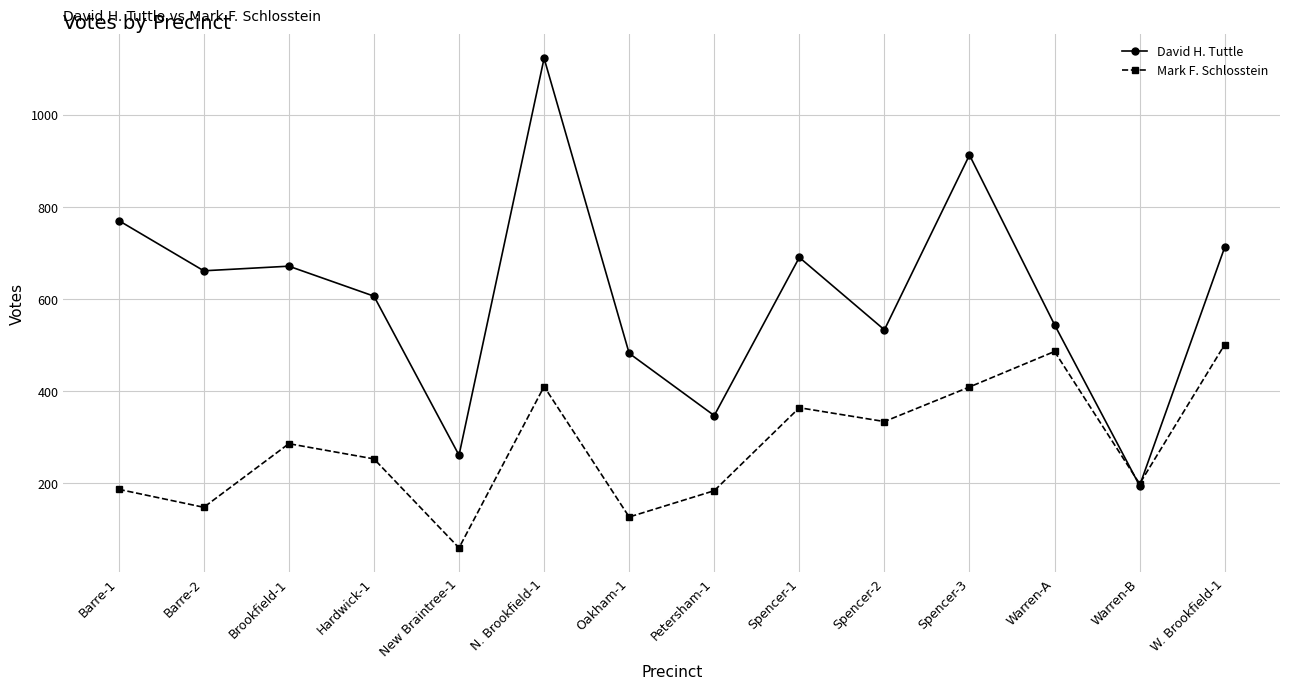

True or false: Mark F. Schlosstein has more than 1 interior local peaks.

True